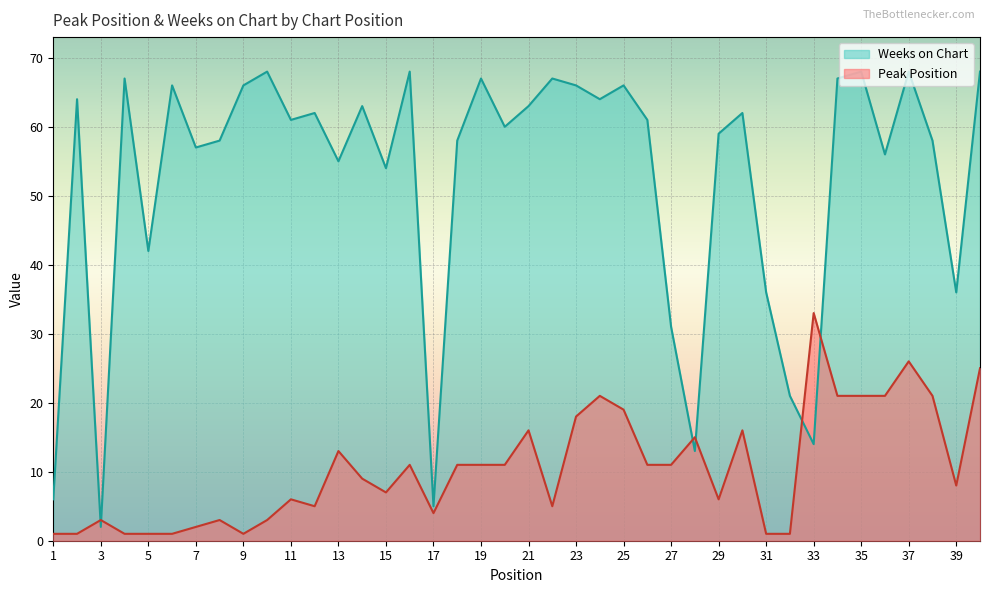

Reading left to right, transcribe all the data shown in this chart.

Peak Position: 1=1	2=1	3=3	4=1	5=1	6=1	7=2	8=3	9=1	10=3	11=6	12=5	13=13	14=9	15=7	16=11	17=4	18=11	19=11	20=11	21=16	22=5	23=18	24=21	25=19	26=11	27=11	28=15	29=6	30=16	31=1	32=1	33=33	34=21	35=21	36=21	37=26	38=21	39=8	40=25
Weeks on Chart: 1=6	2=64	3=2	4=67	5=42	6=66	7=57	8=58	9=66	10=68	11=61	12=62	13=55	14=63	15=54	16=68	17=5	18=58	19=67	20=60	21=63	22=67	23=66	24=64	25=66	26=61	27=31	28=13	29=59	30=62	31=36	32=21	33=14	34=67	35=68	36=56	37=68	38=58	39=36	40=68